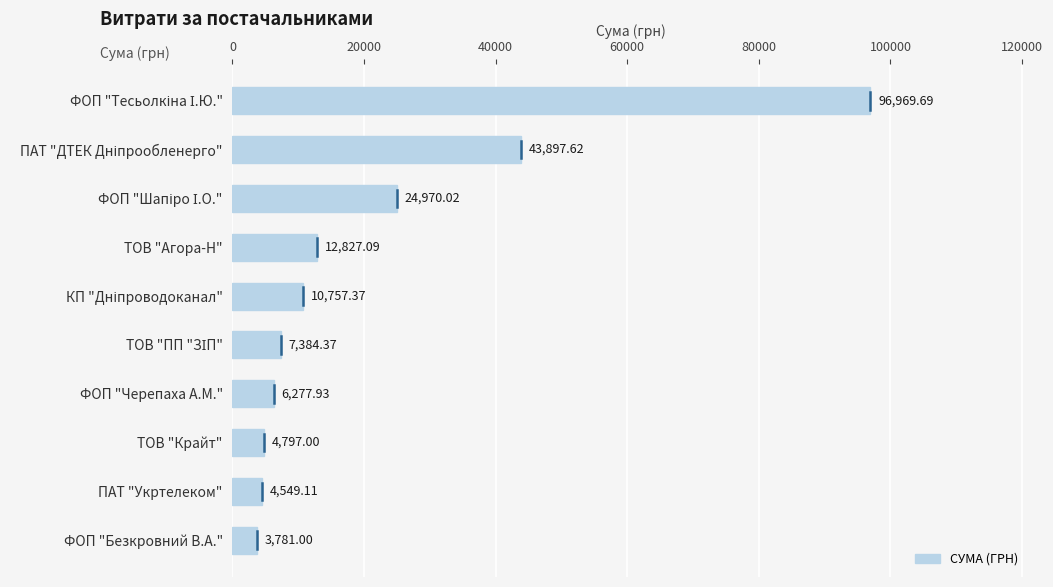

Which label corresponds to the smallest value in the chart?

ФОП "Безкровний В.А."